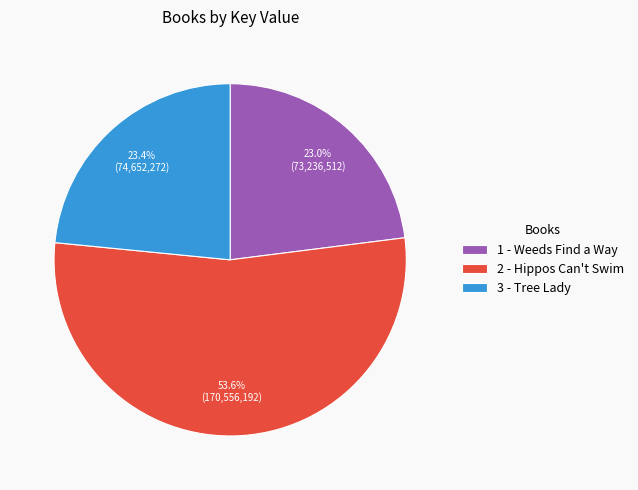

Combined, what portion of the pie is 2 - Hippos Can't Swim and 3 - Tree Lady?

77.0%